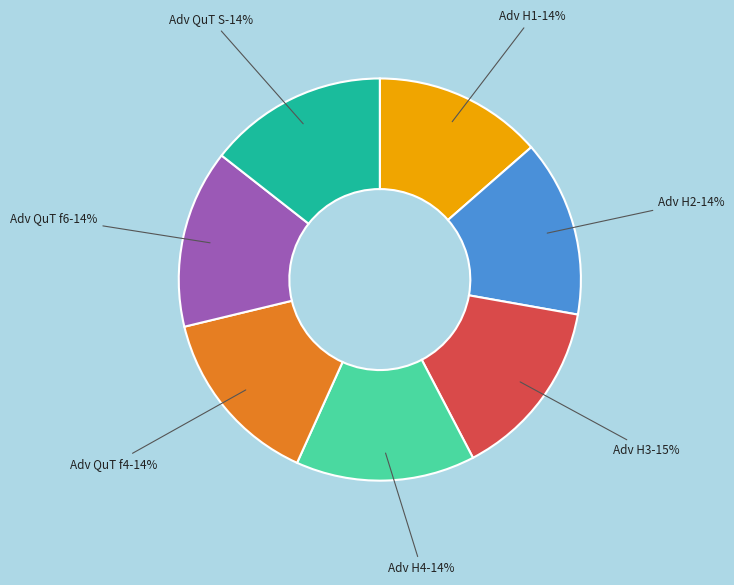

What percentage is NOT represented by Adv QuT f4?

85.6%